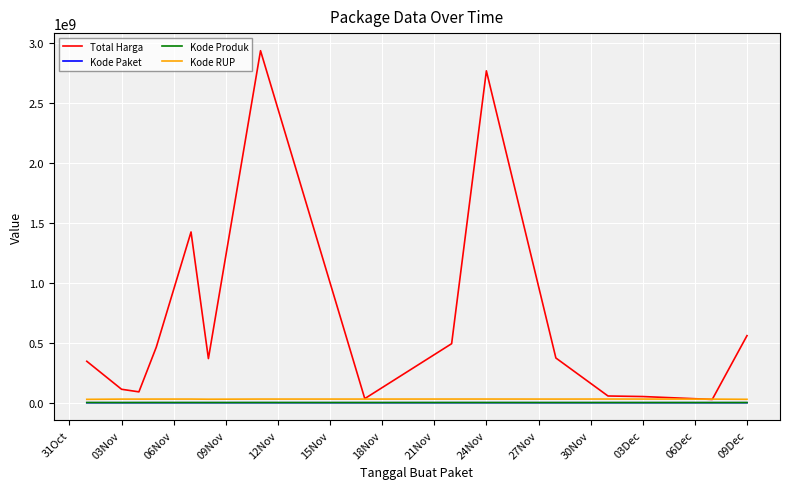

What is the highest value of the Total Harga series?

2939433240